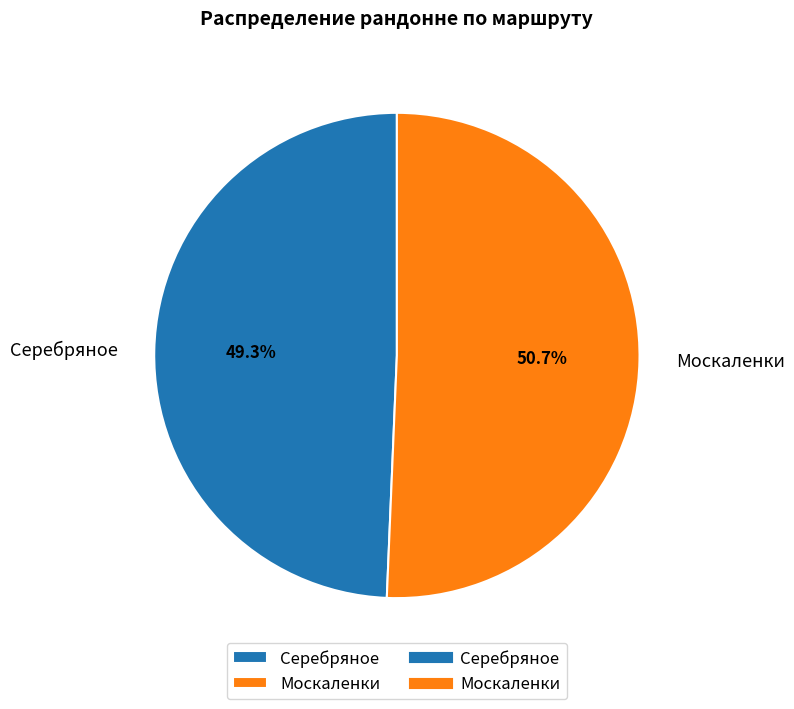

What portion of the pie excludes Серебряное?

50.7%